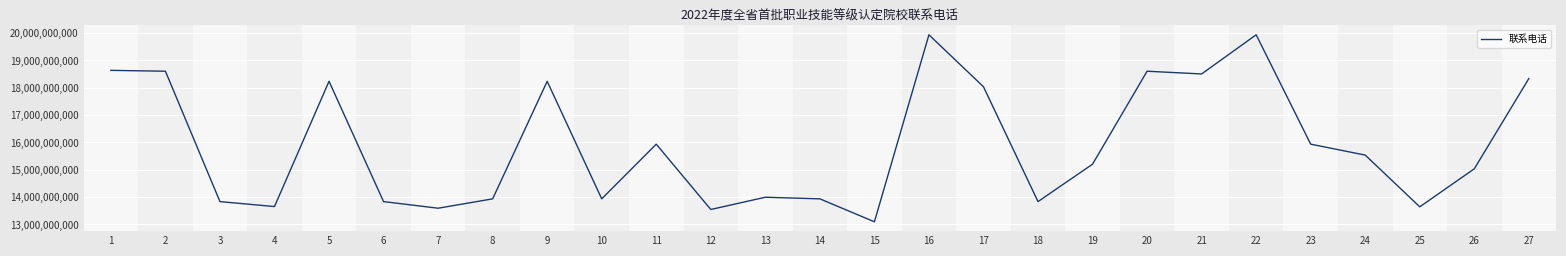

What is the smallest value displayed?

13096662838